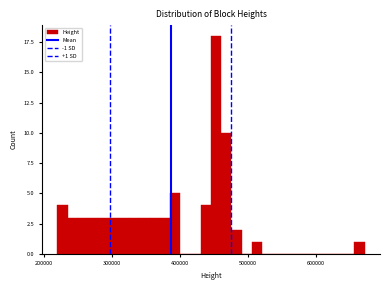

Read against the x-axis, roughly where is the centre of the tallest bar?

450000